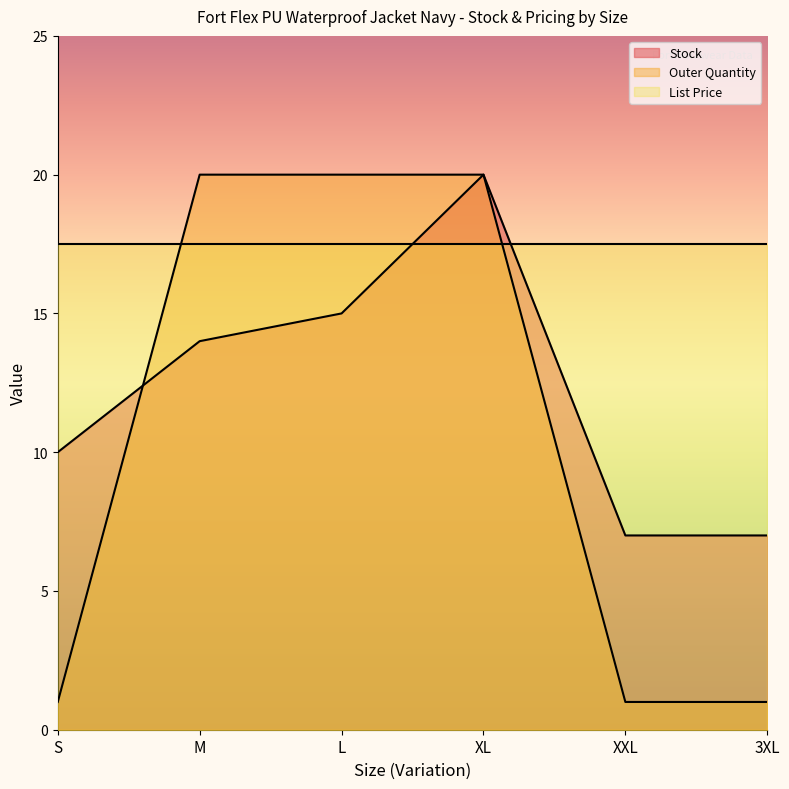

What position from the right is S?

6